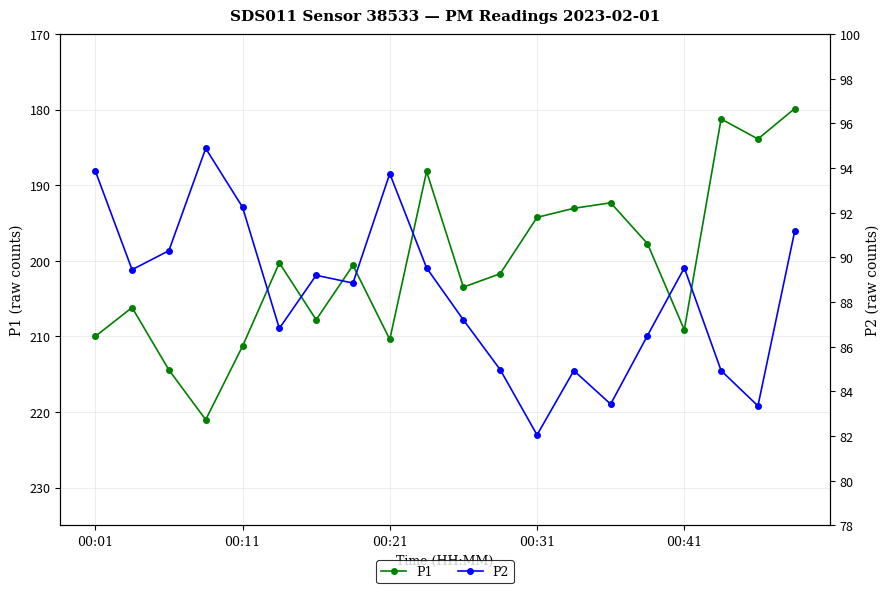

The value of P1 at 00:31 is 194.2. True or false?

True